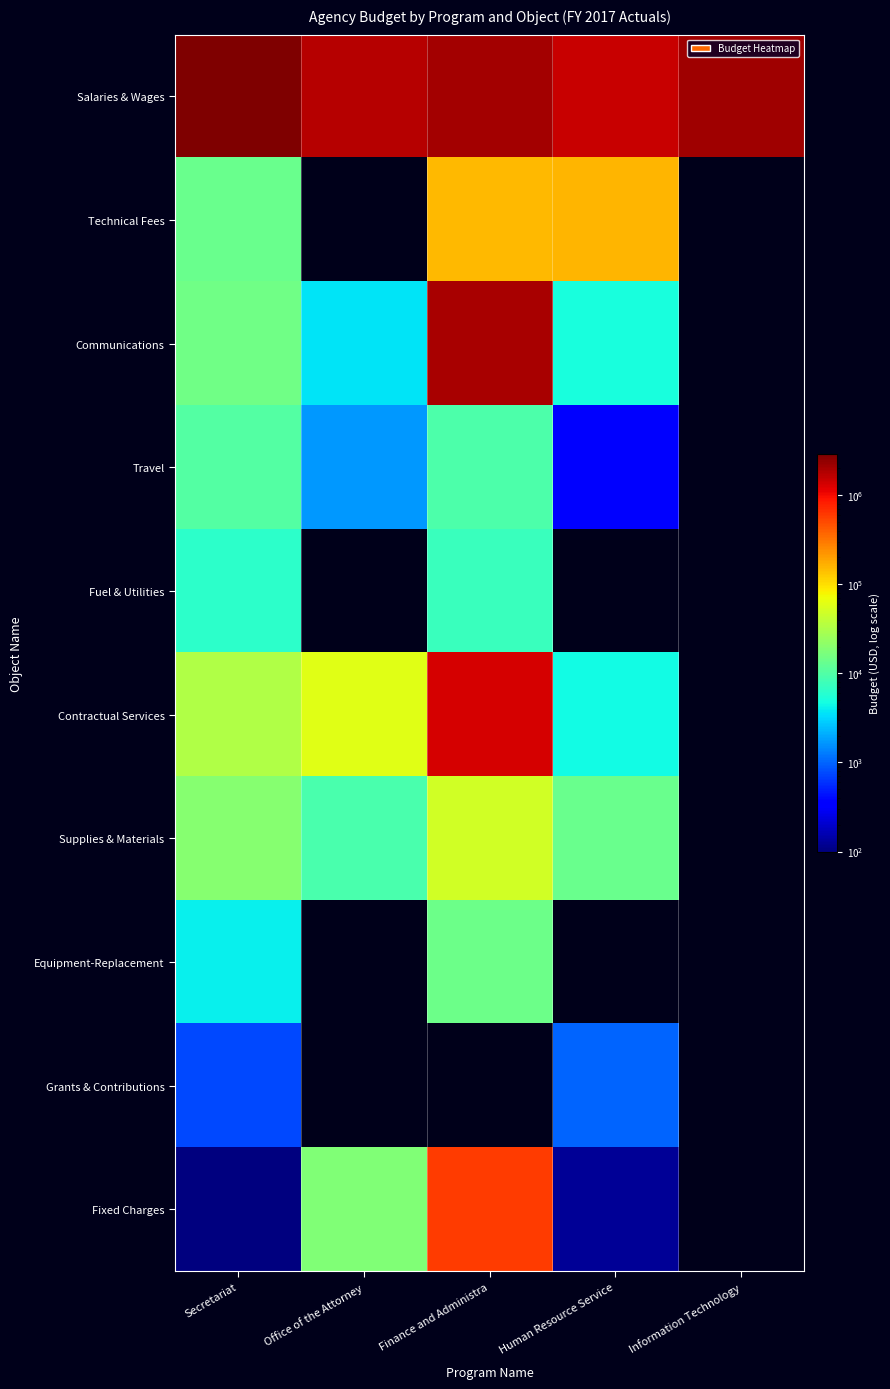

What is the sum of the Salaries & Wages values at Information Technology and Finance and Administra?

4164822.0